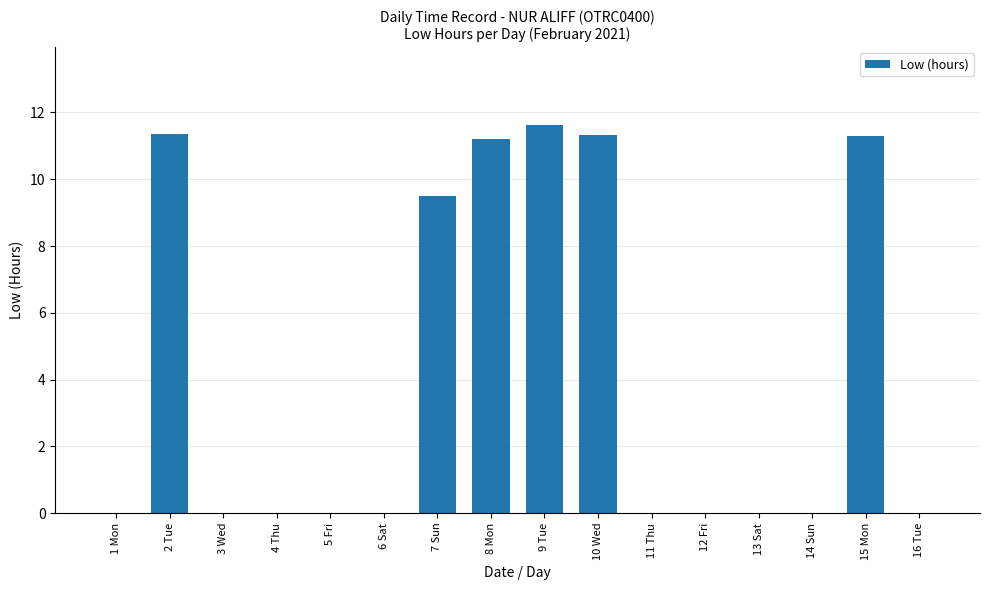

The value at 16 Tue is 0.0. True or false?

True